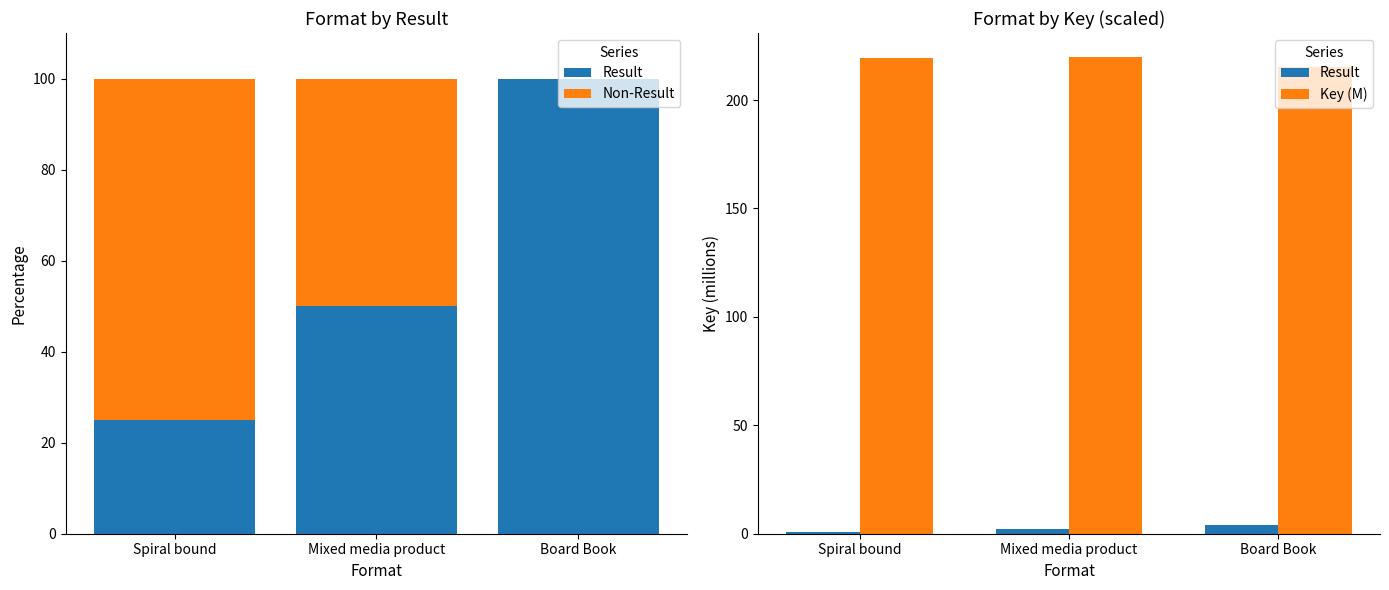

True or false: Non-Result has a value of 47.0 at Board Book.

False